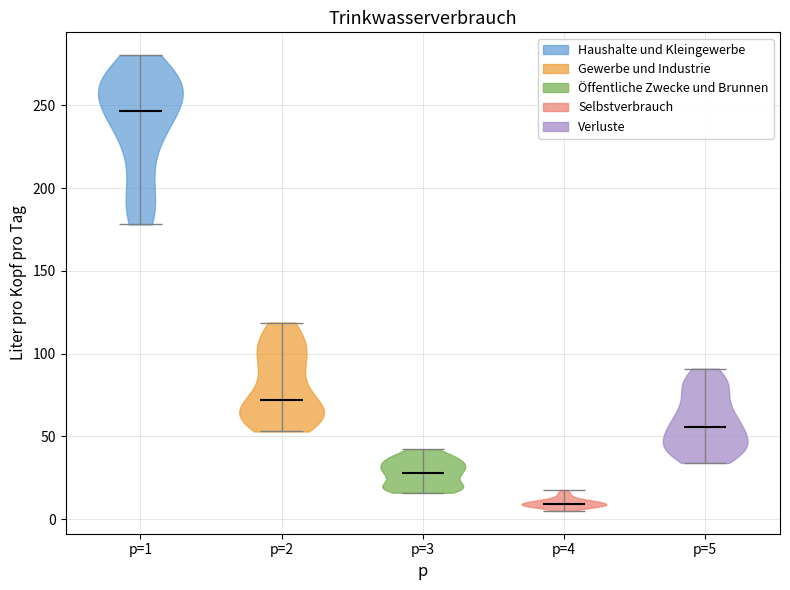

Reading left to right, read every violin against the y-axis: where its median line is, and the lowest and highest points it reaches. The values are not printed on the chart, so give them approximately, as read against the axis.

p=1: median line 245, lowest point 180, highest point 280
p=2: median line 70, lowest point 55, highest point 120
p=3: median line 30, lowest point 15, highest point 40
p=4: median line 10, lowest point 5, highest point 20
p=5: median line 55, lowest point 35, highest point 90